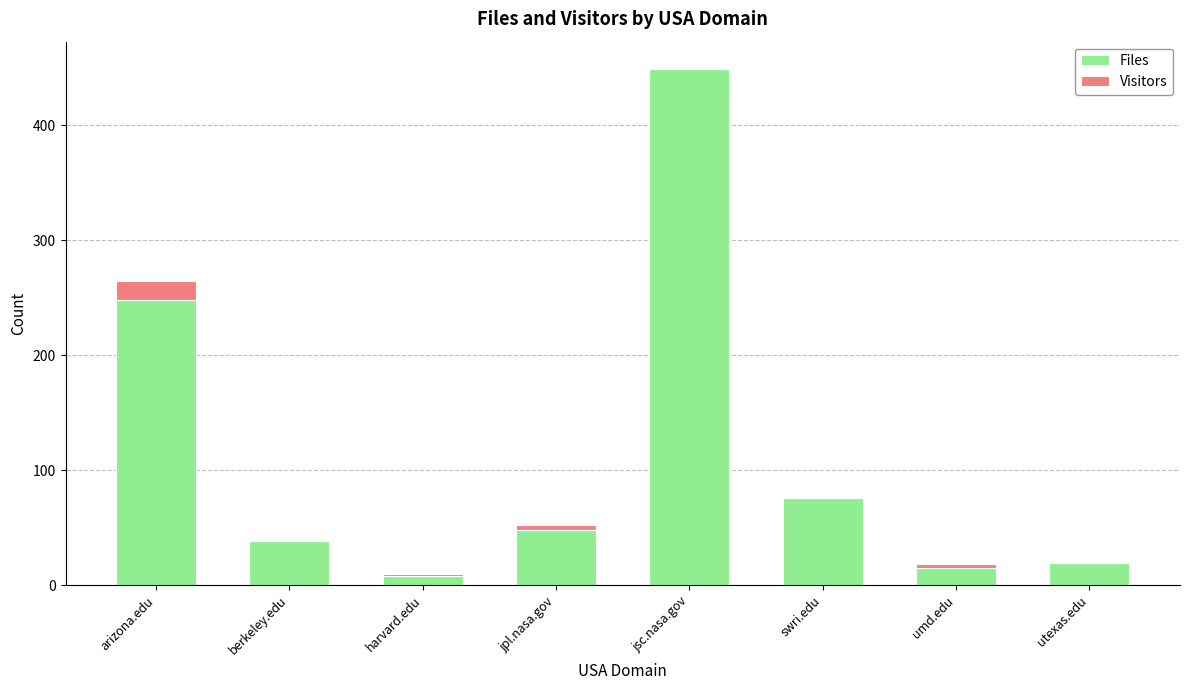

Reading left to right, transcribe the values for Files.

arizona.edu=248	berkeley.edu=38	harvard.edu=8	jpl.nasa.gov=48	jsc.nasa.gov=449	swri.edu=76	umd.edu=15	utexas.edu=19